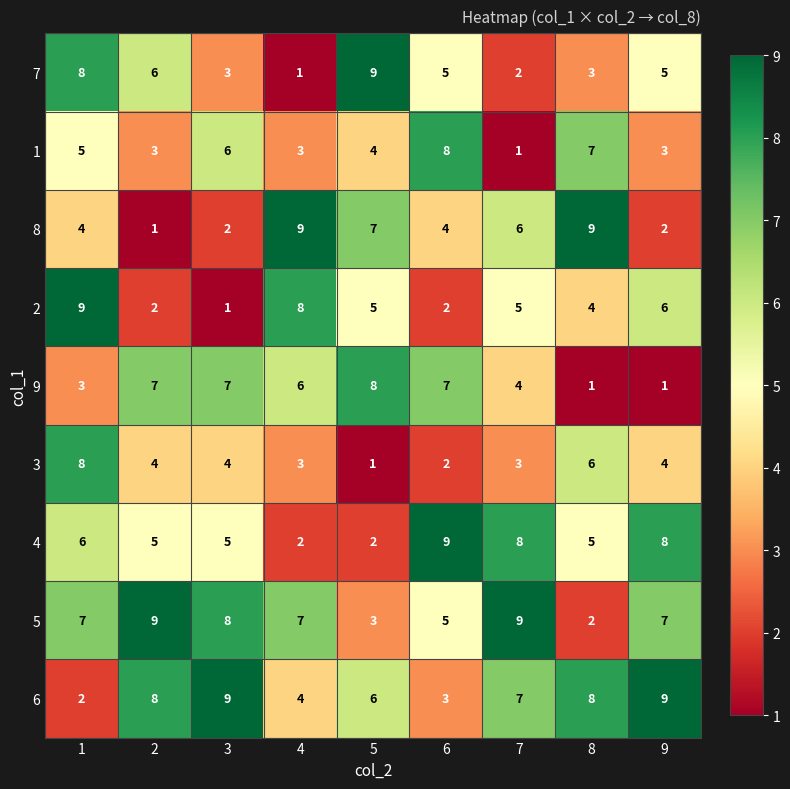

How many 8 values are between 2 and 7?

6